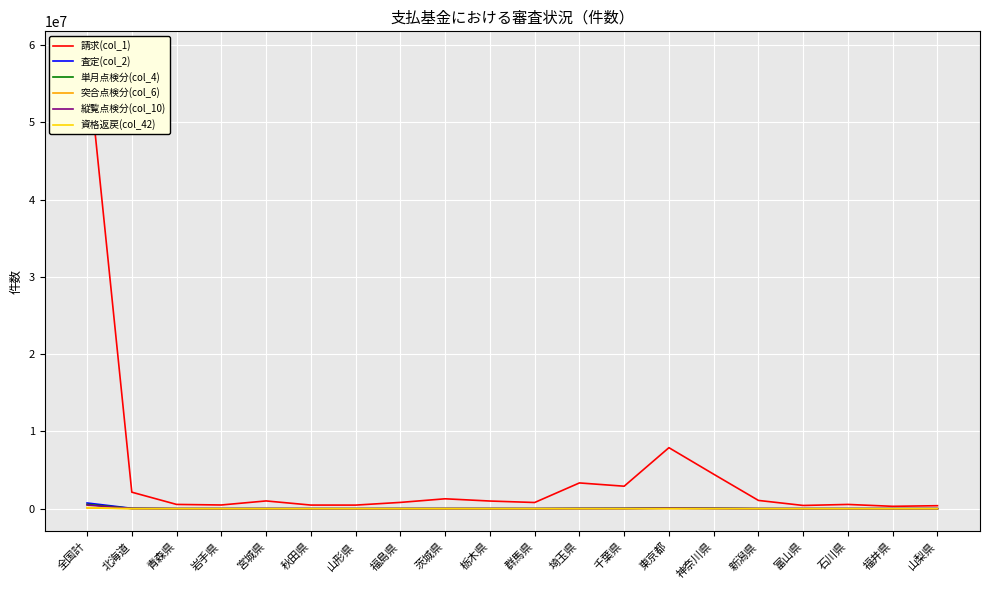

What is the value of the 査定(col_2) point at the 1st from the left?

737554